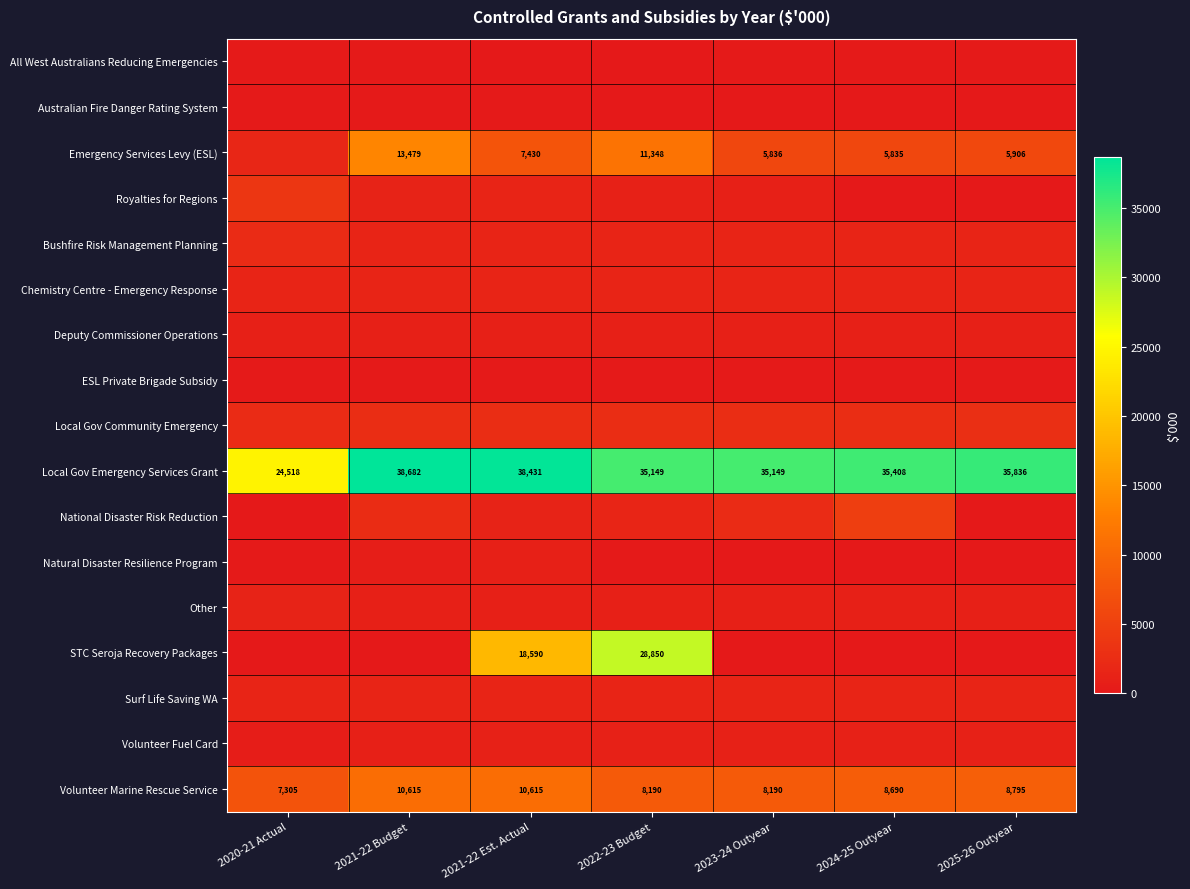

Count the number of data series in this chart.

17